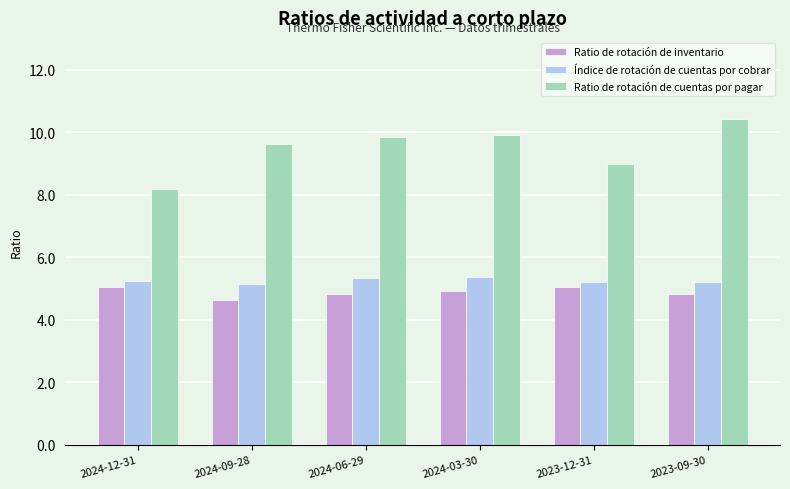

Rank the series at 2023-09-30 from lowest to highest value.

Ratio de rotación de inventario, Índice de rotación de cuentas por cobrar, Ratio de rotación de cuentas por pagar